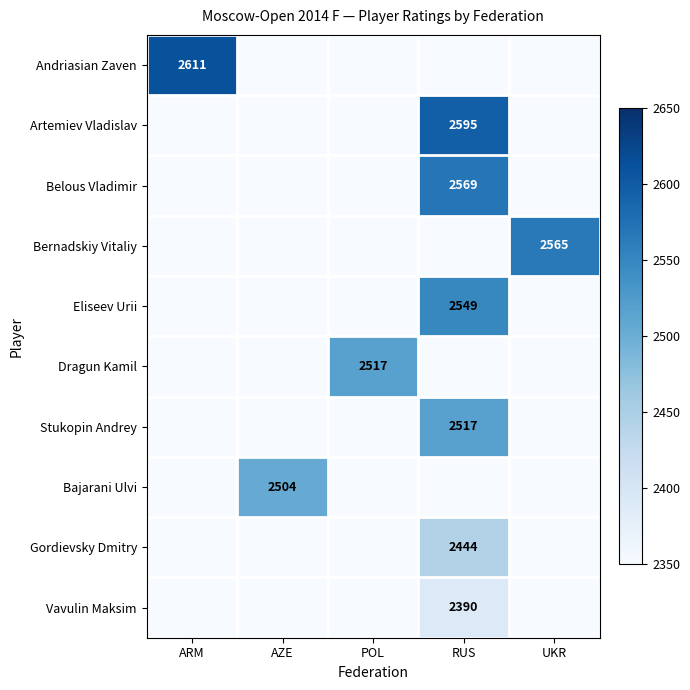

The Belous Vladimir series shows 3858 at RUS. True or false?

False